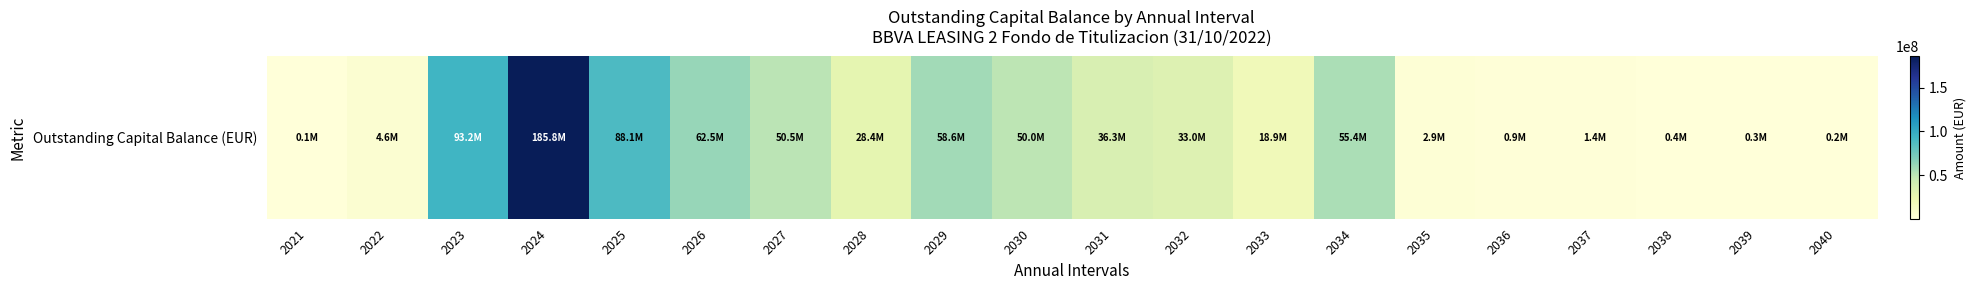

What is the approximate value at 2025?

88112884.1